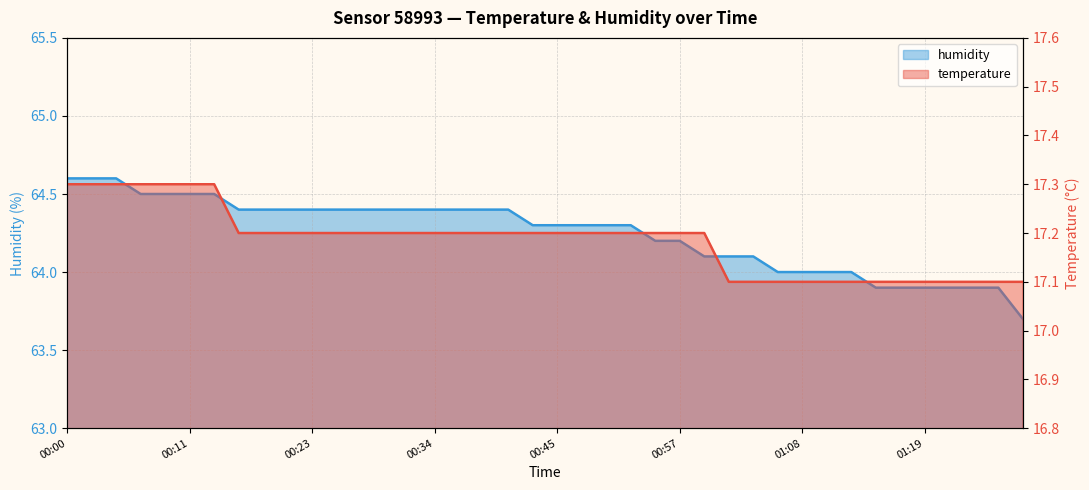

What is the approximate value of humidity at 01:12?

64.0